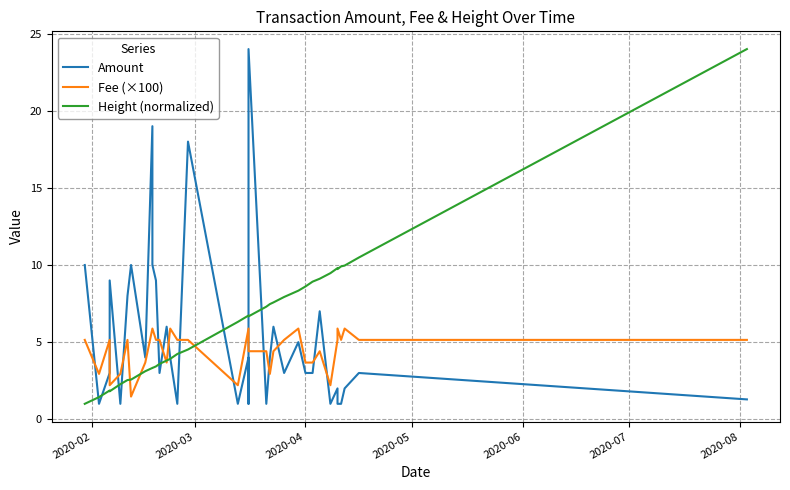

What is the maximum value for Height (normalized)?

24.0